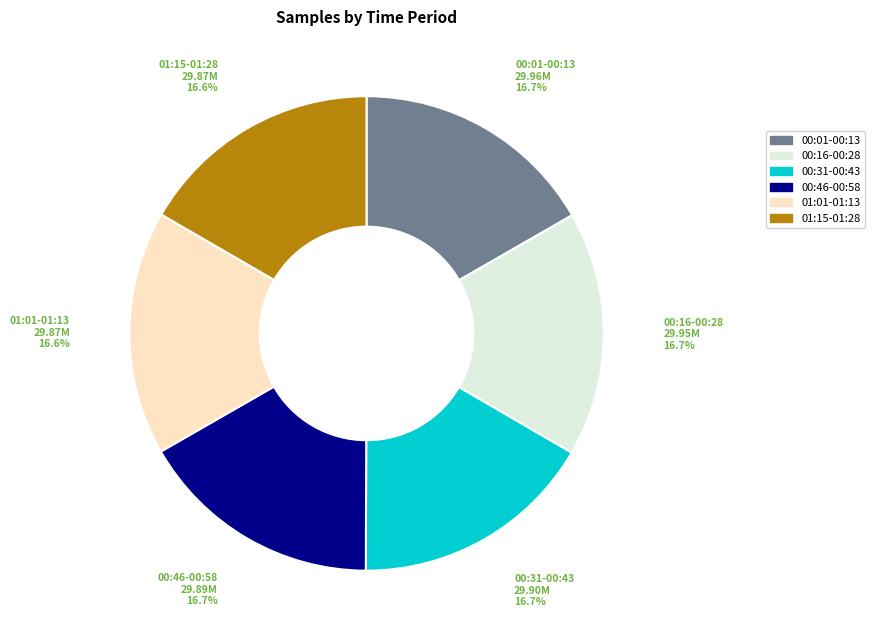

Is there a majority slice in this chart?

No